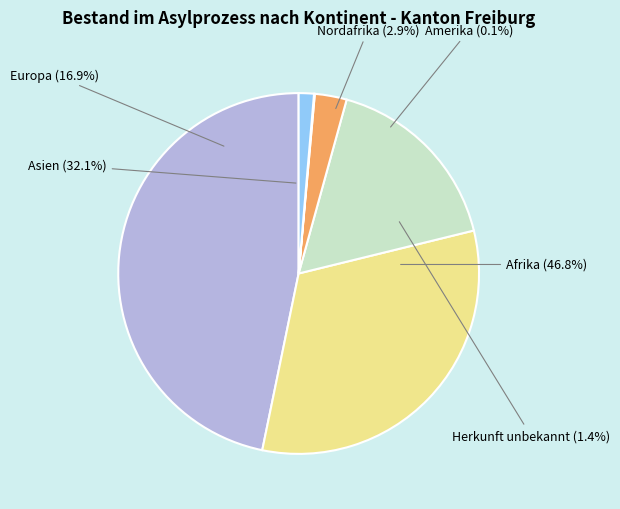

How many segments does this pie chart have?

6